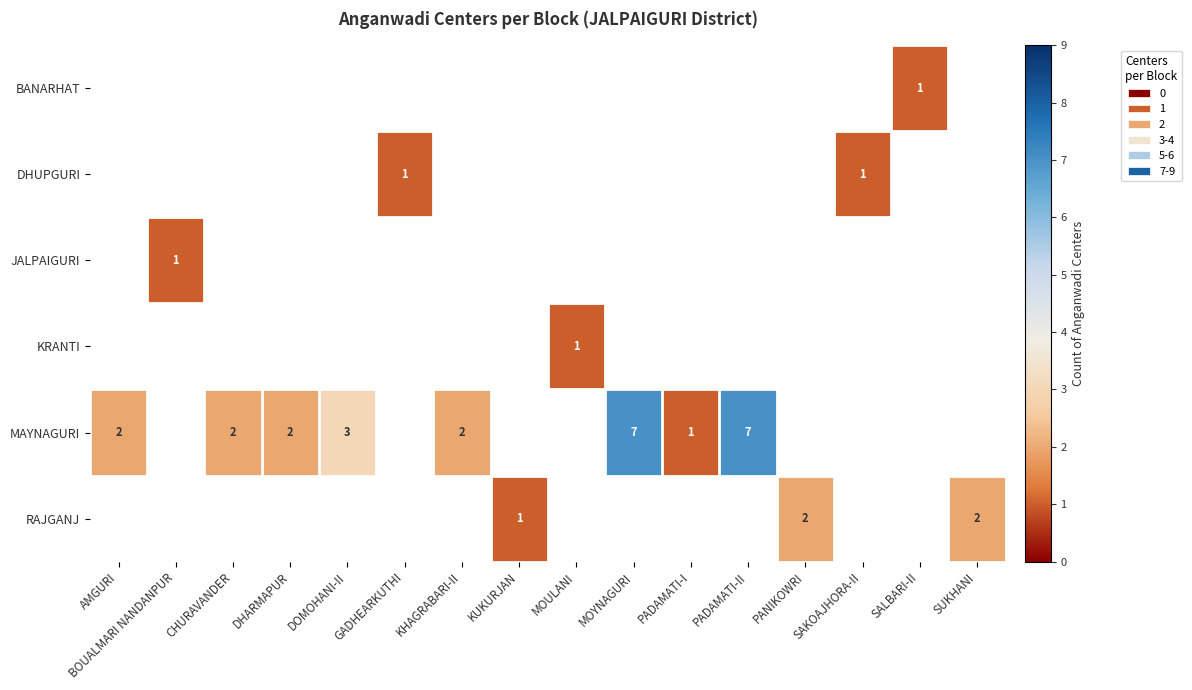

The value of MAYNAGURI at CHURAVANDER is 0. True or false?

False